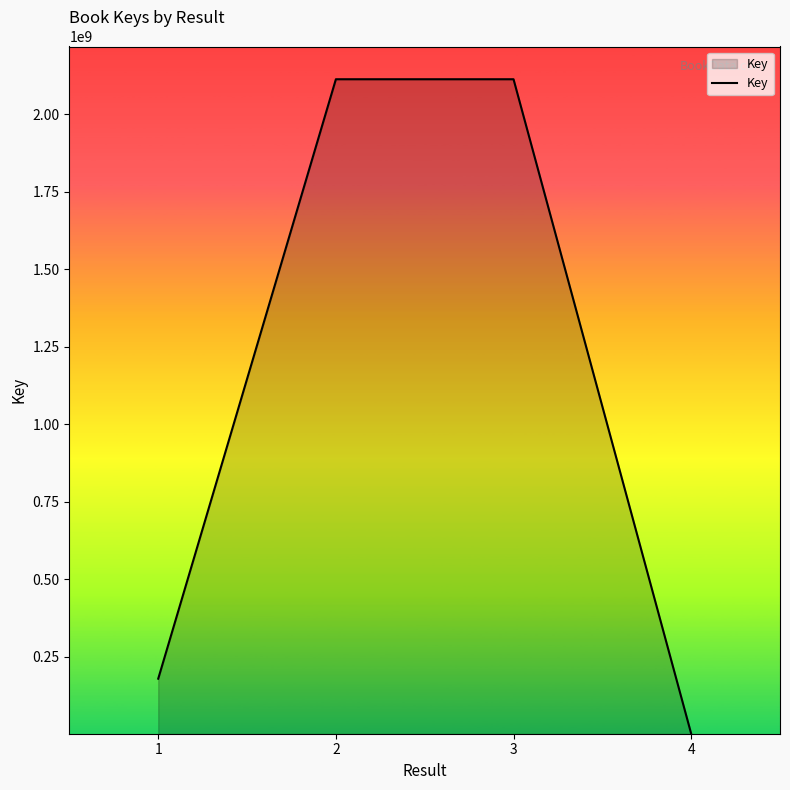

The value at 2 is 3162706798. True or false?

False